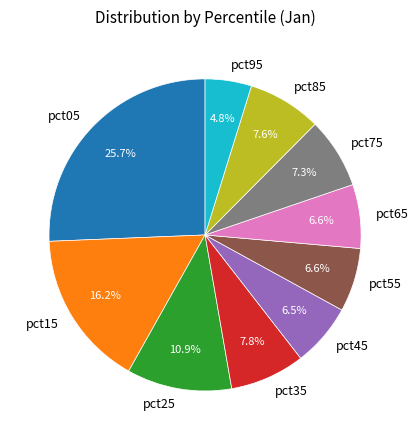

Count the number of slices in the pie.

10